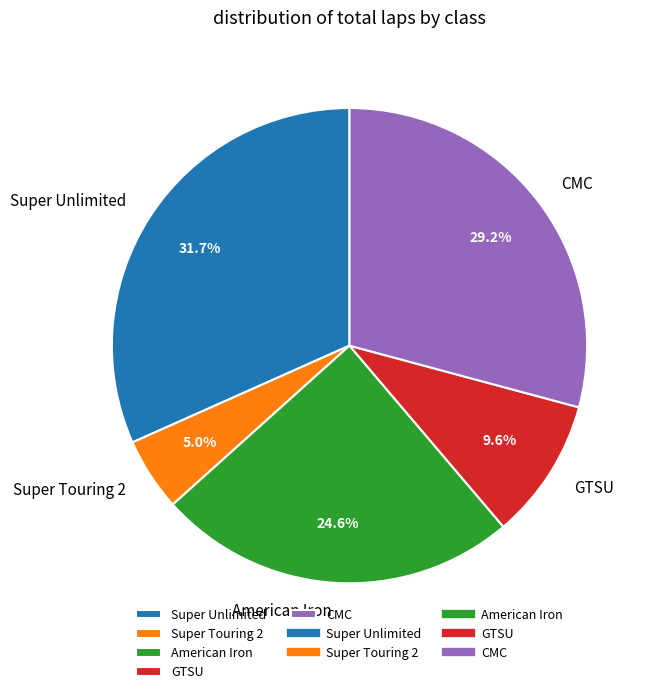

How many slices are in this pie chart?

5